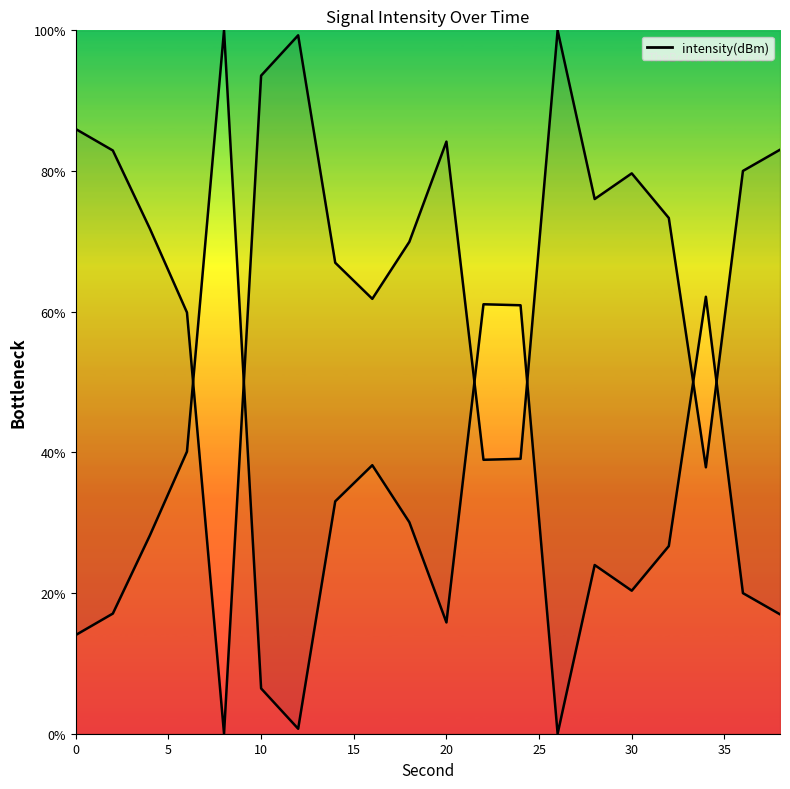

What is the change in value from 4 to 36?

+8.2